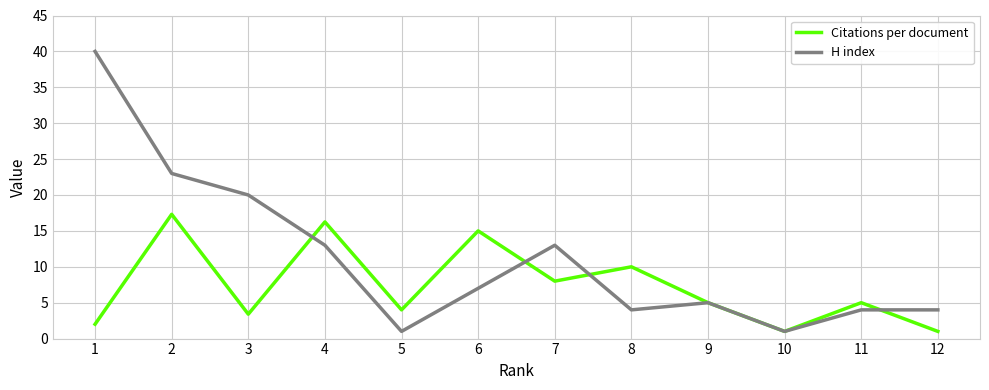

What is the minimum value shown in the chart?

1.0